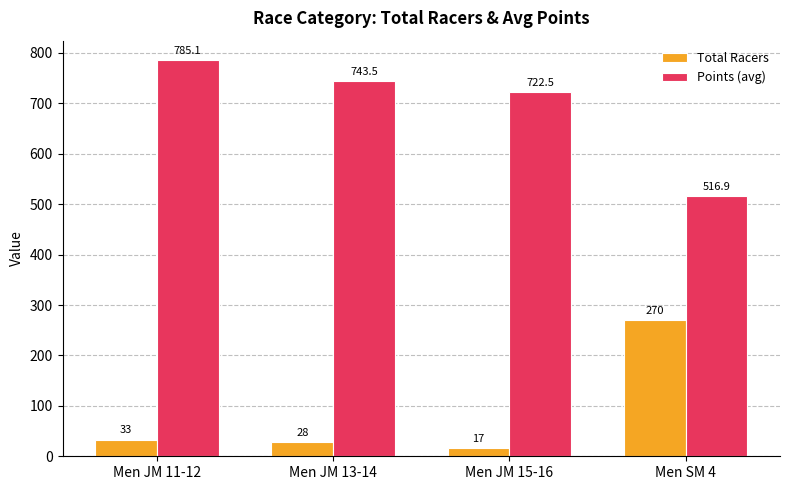

How many series are shown in this chart?

2